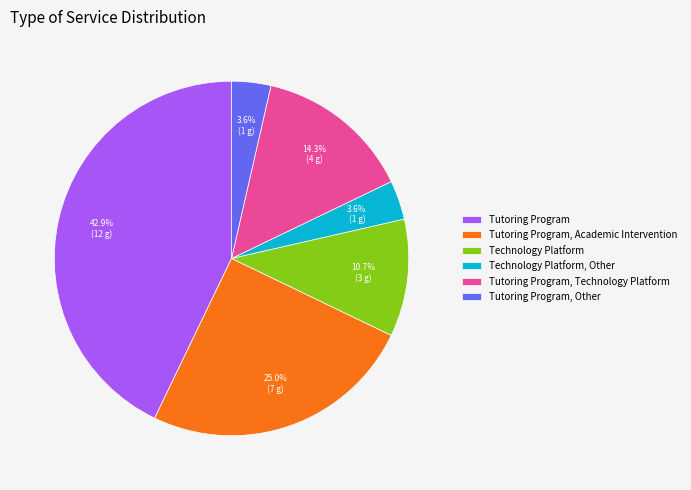

What percentage is NOT represented by Tutoring Program, Academic Intervention?

75.0%